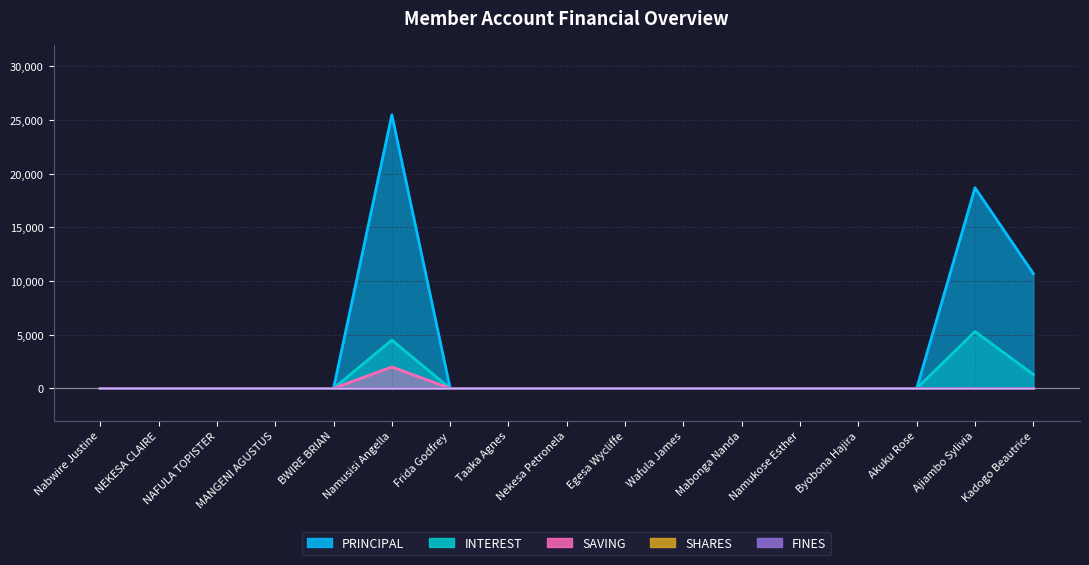

Which series has the largest range (max minus min)?

PRINCIPAL